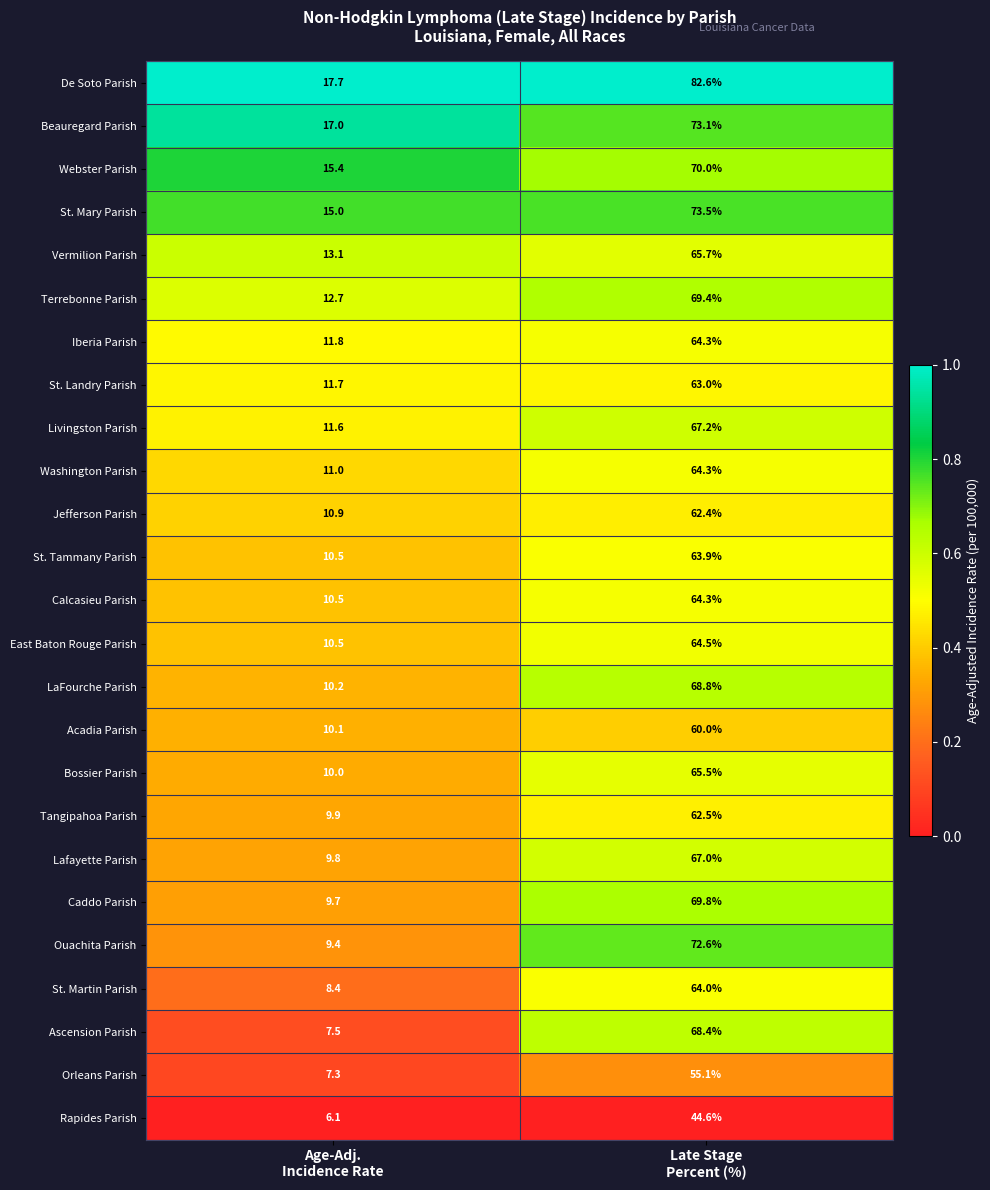

Which series has the widest spread of values?

De Soto Parish